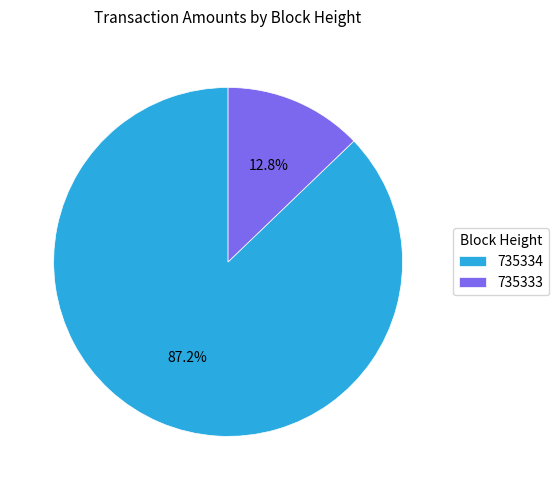

To the nearest percent, what percentage of the pie is 735334?

87%